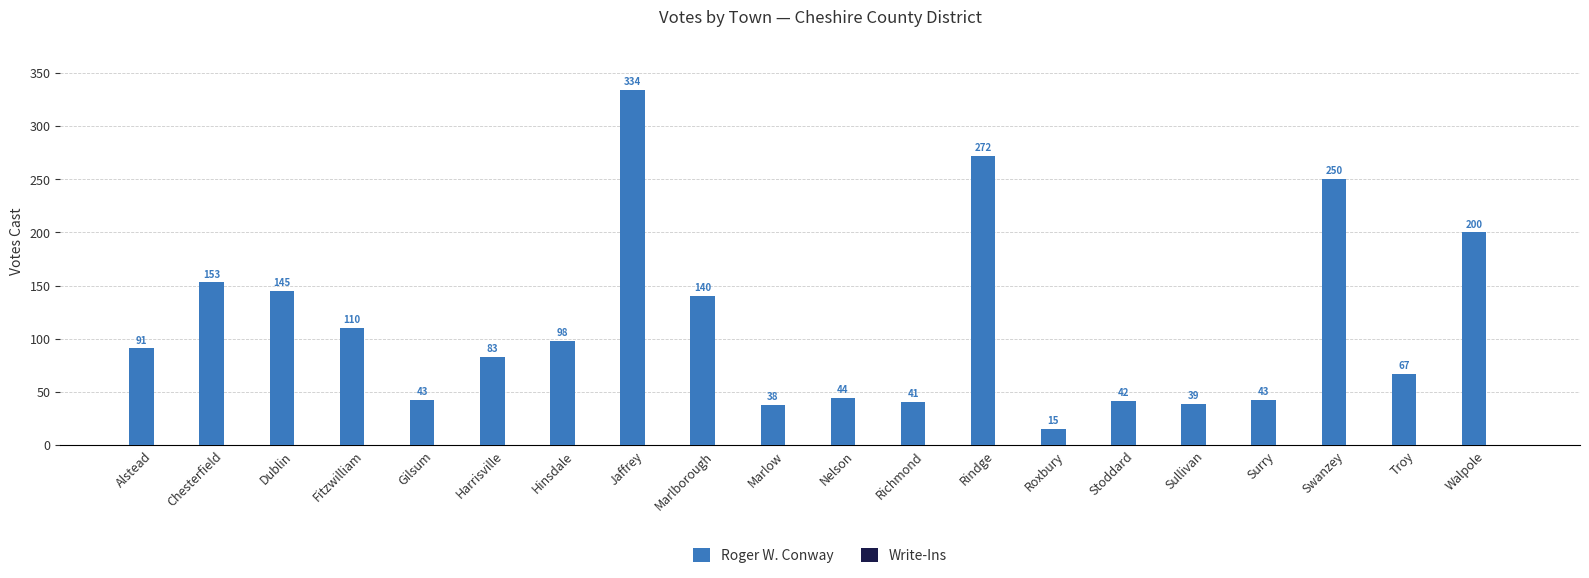

Which category has the lowest value across all series?

Roxbury